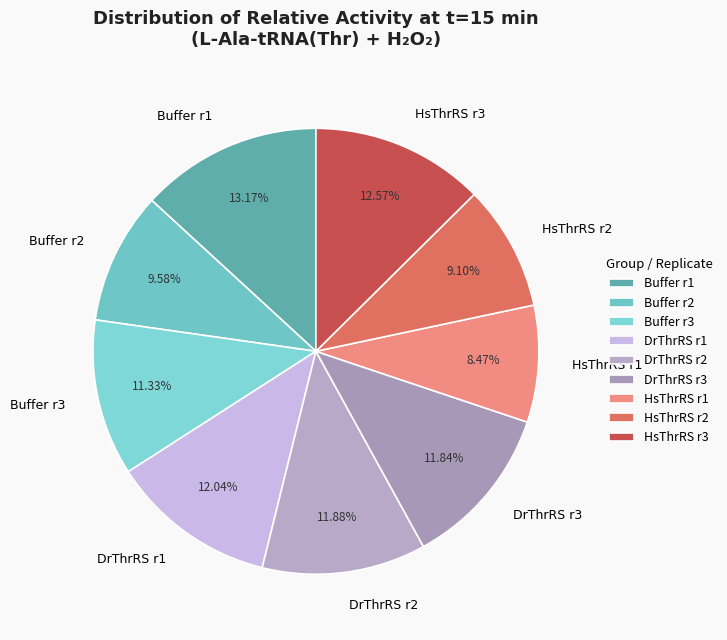

Do Buffer r3 and DrThrRS r2 together represent more than half of the pie?

No